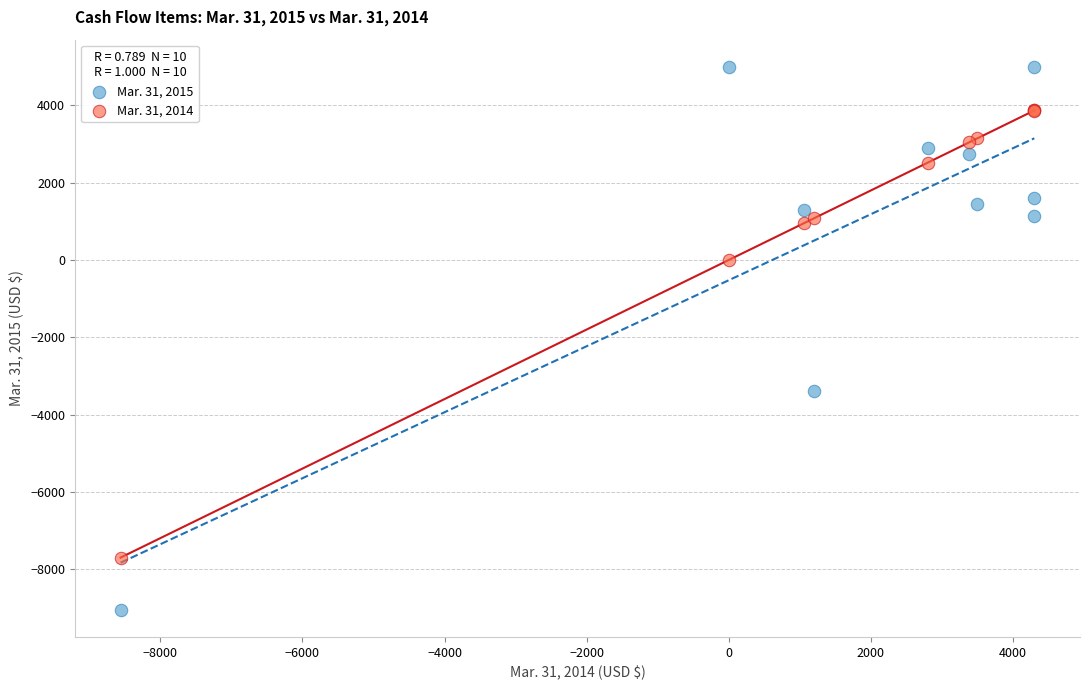

Which series has the largest Y range (max minus min)?

Mar. 31, 2015